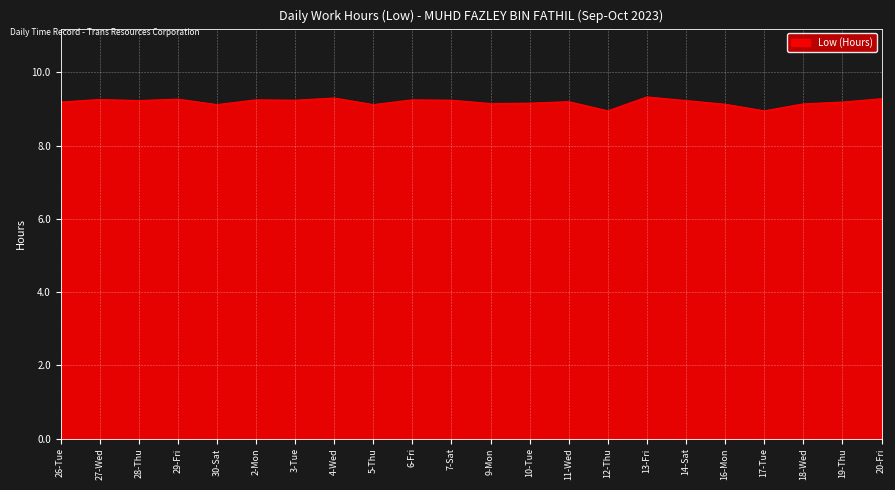

What is the ratio of the value at 3-Tue to the value at 30-Sat?

1.0